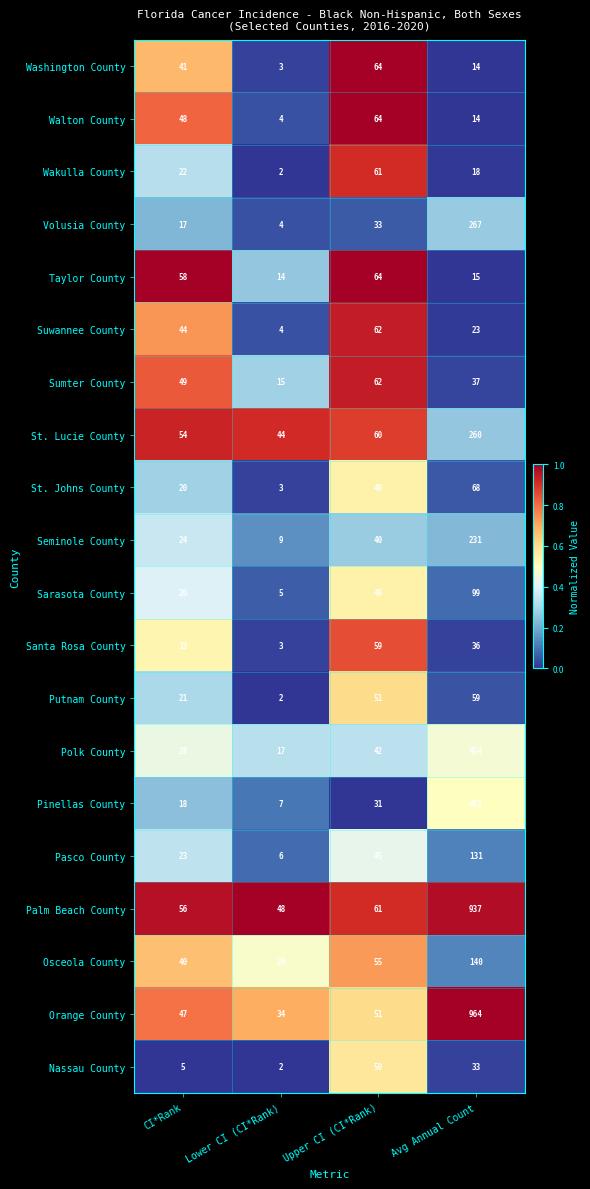

Is it true that Sumter County equals 102 at Upper CI (CI*Rank)?

False